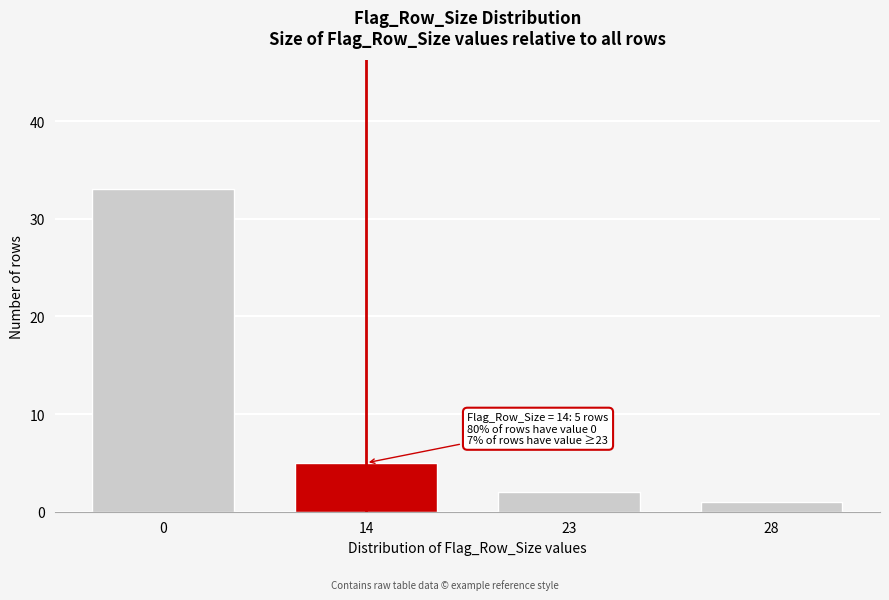

Reading left to right, list all the values displayed in this chart.

0=33	14=5	23=2	28=1